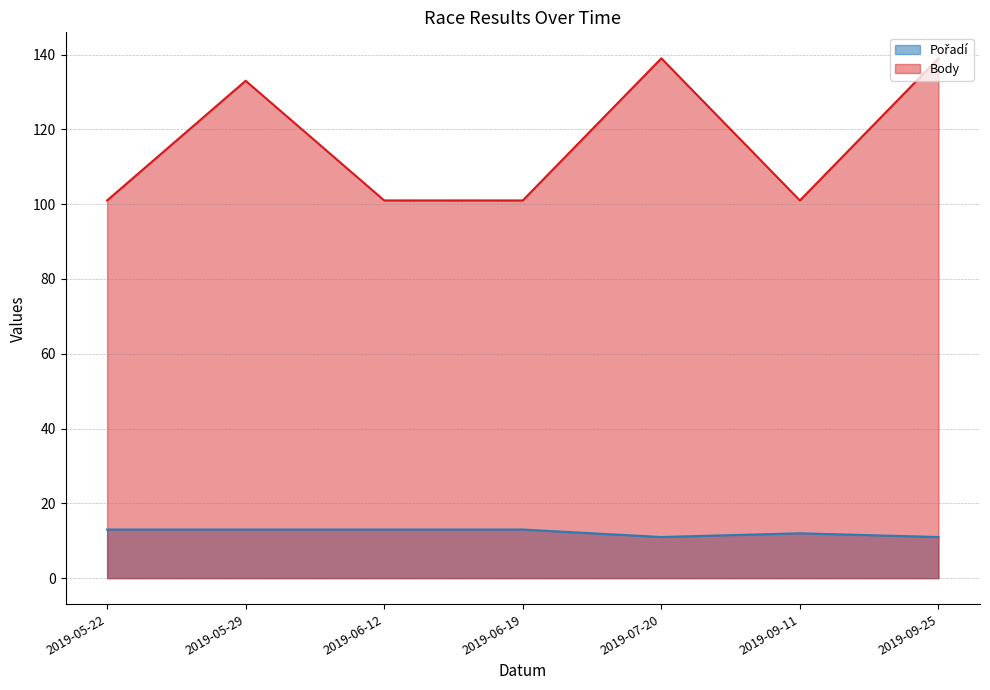

Which has a higher value, 2019-05-29 or 2019-09-25?

2019-05-29